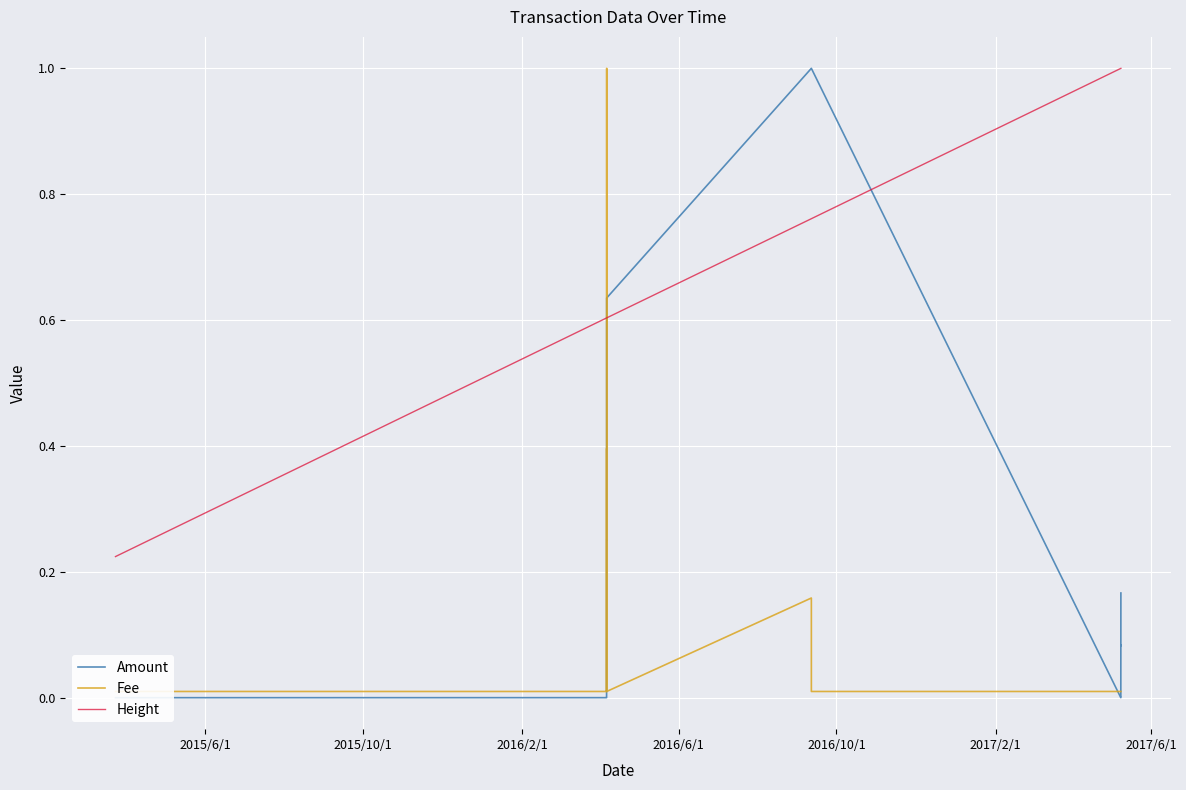

How many intersections are there between Amount and Fee?

5